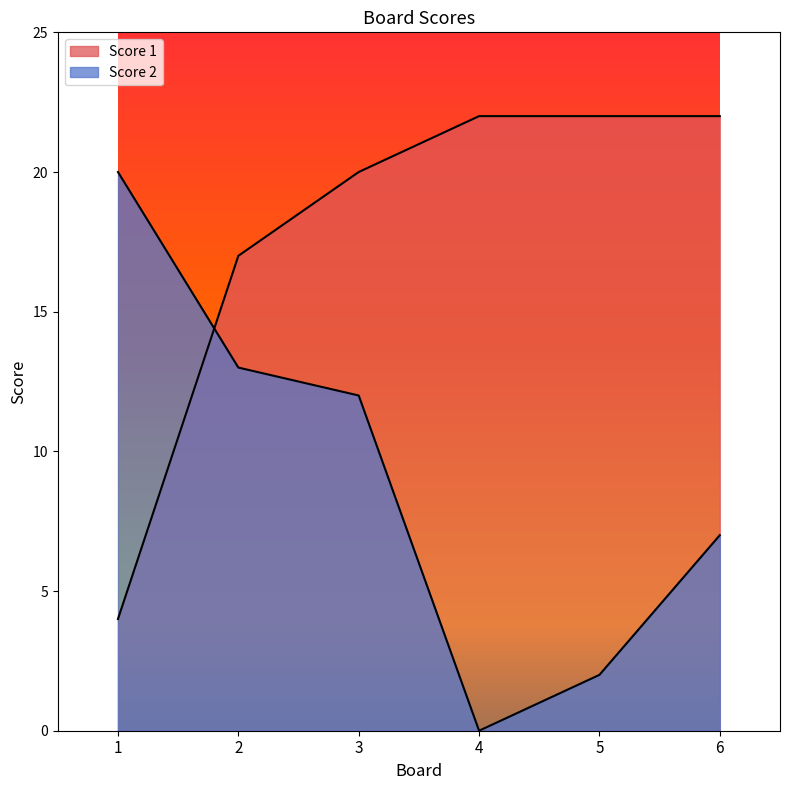

Which category has the lowest value in the Score 1 series?

1